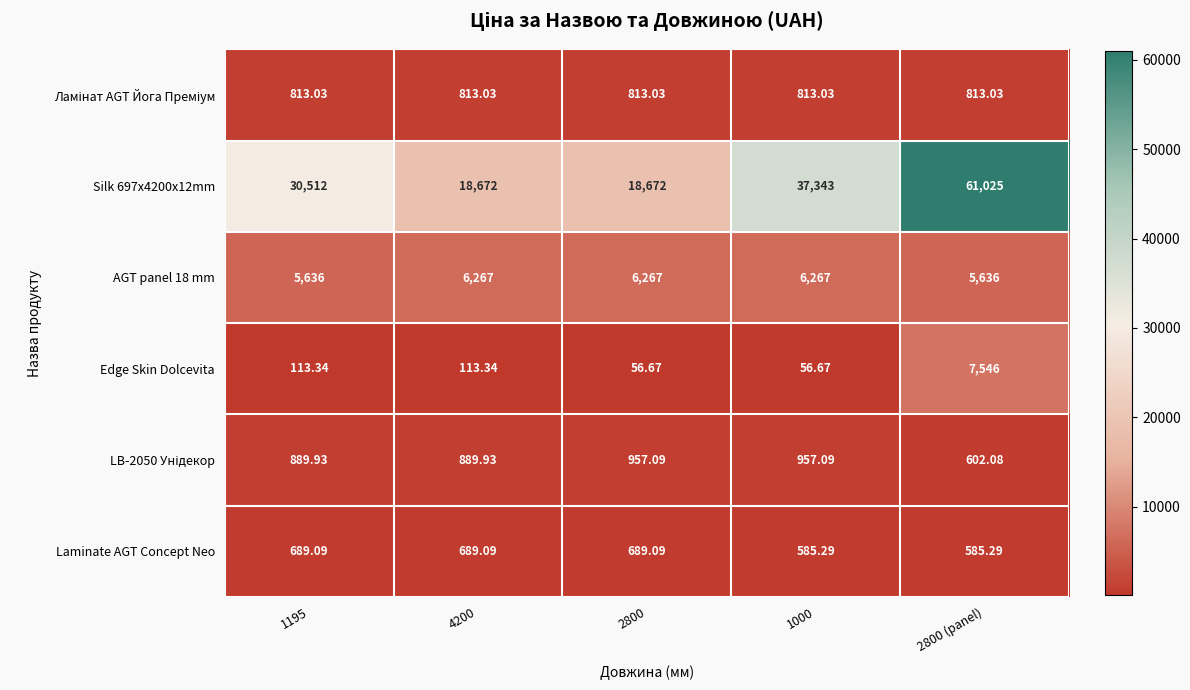

Is the value of Edge Skin Dolcevita at 1195 greater than the value of AGT panel 18 mm at 1195?

No